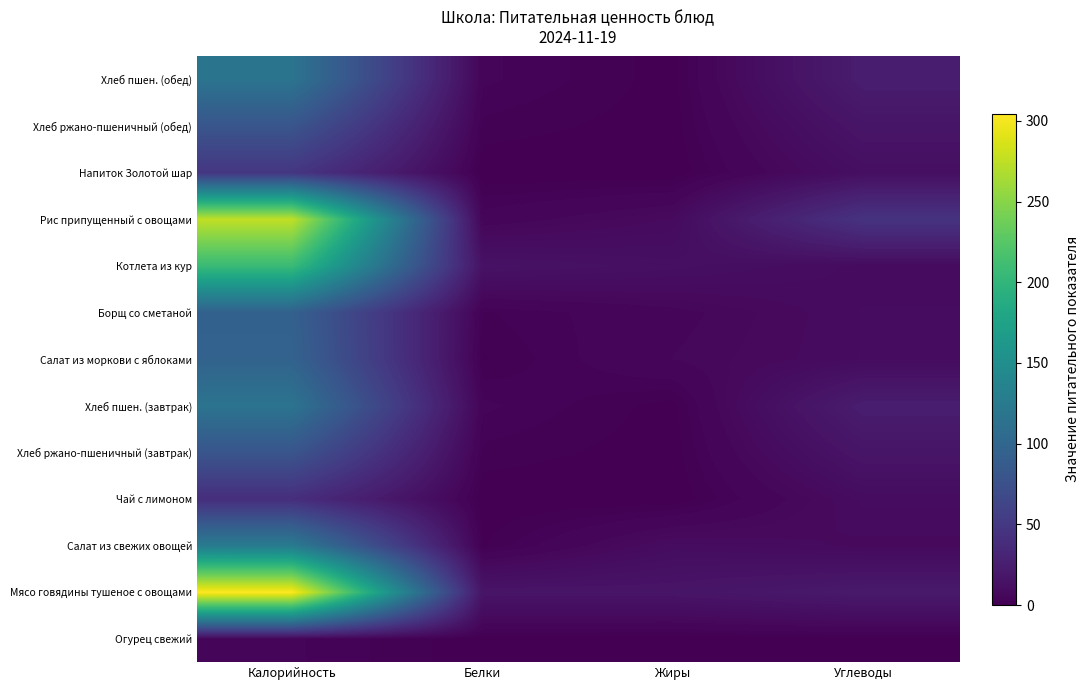

How many data points does each series have?

4